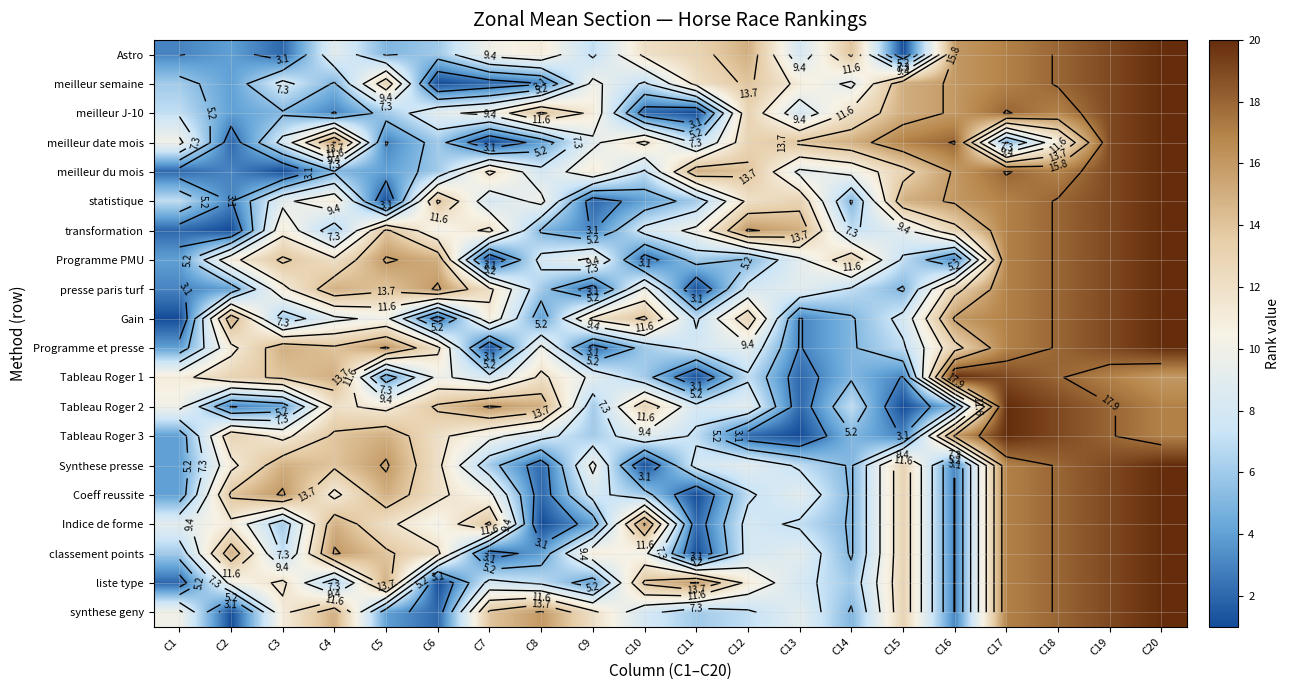

Read the Programme et presse value at C17, to the nearest 10.

20